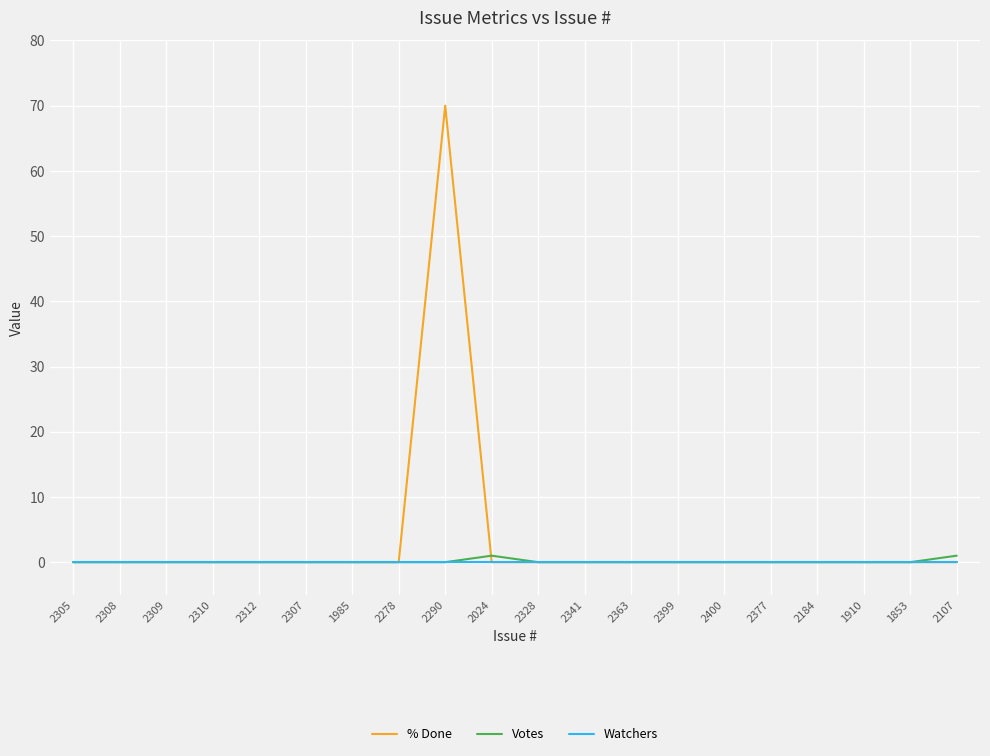

The % Done series shows 0 at 2363. True or false?

True